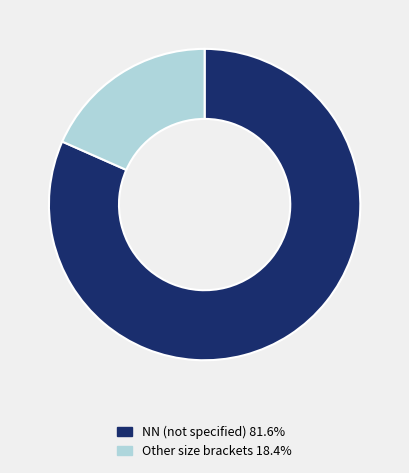

Is there a majority slice in this chart?

Yes